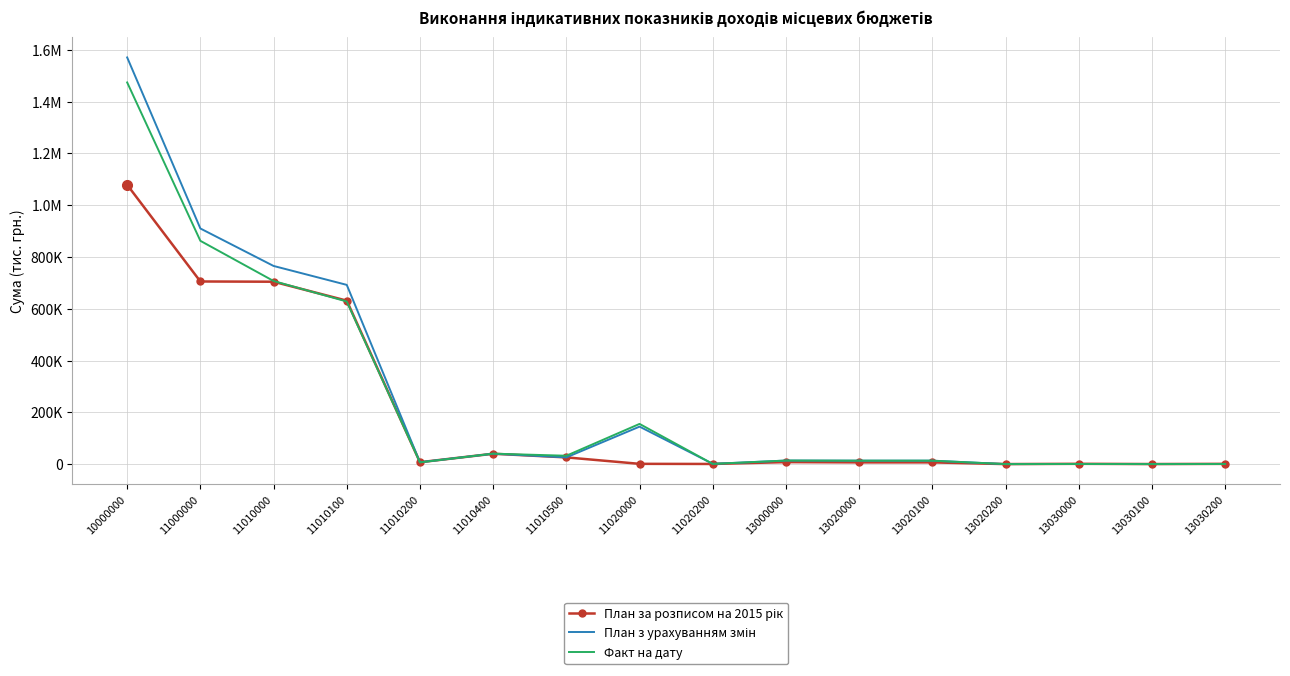

True or false: План за розписом на 2015 рік and План з урахуванням змін cross at least once.

False